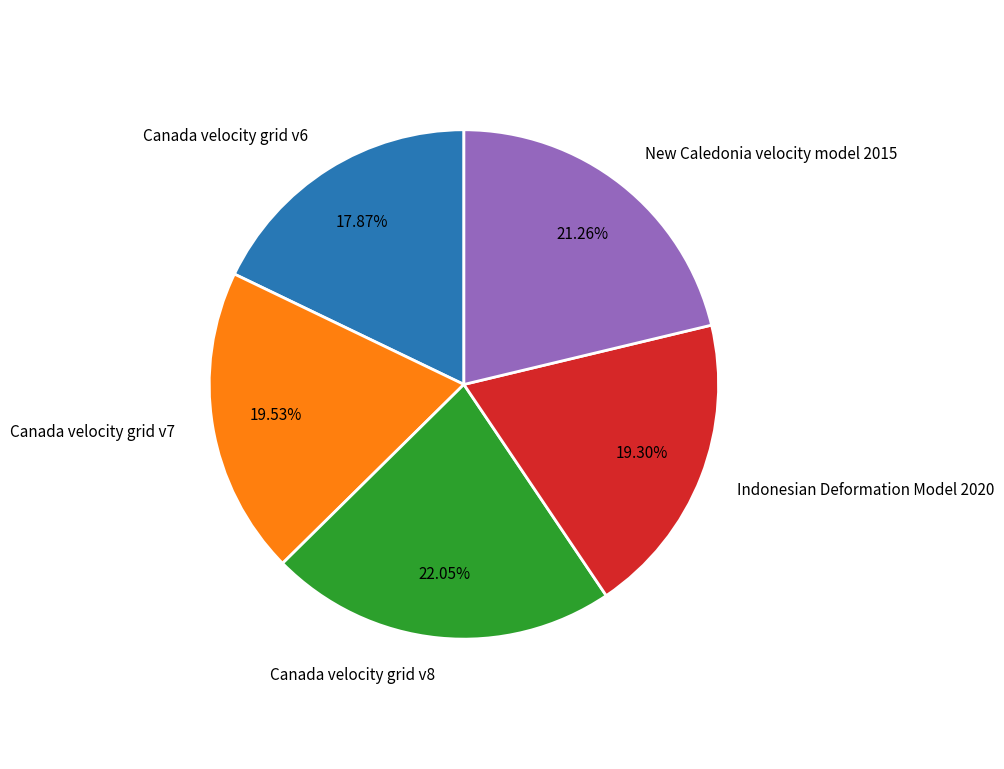

Does any single category account for the majority?

No